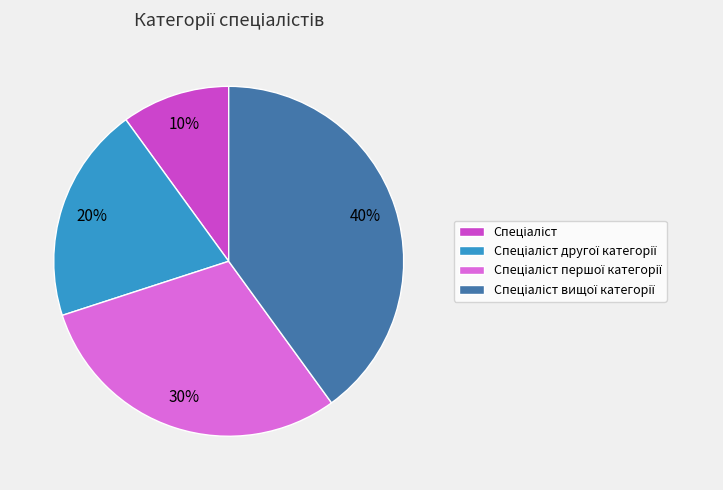

Does any single category account for the majority?

No